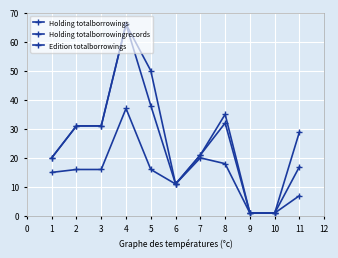

Which has a higher value, 8 or 4?

4